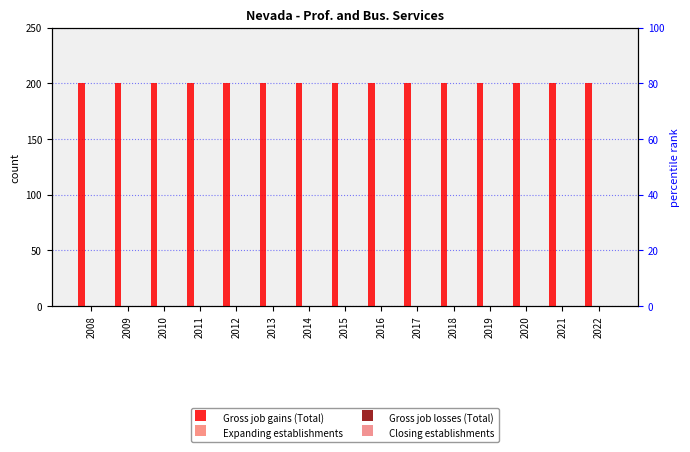

Between 2015 and 2020, which series saw the biggest shift?

Gross job gains (Total)